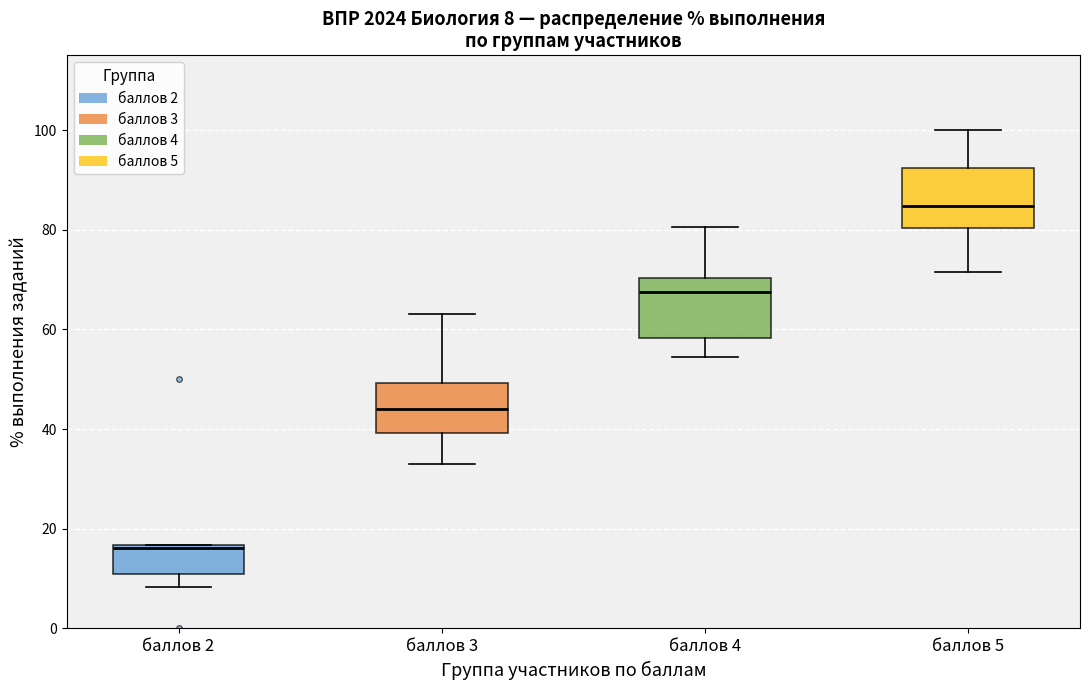

Which box has the highest median line?

баллов 5